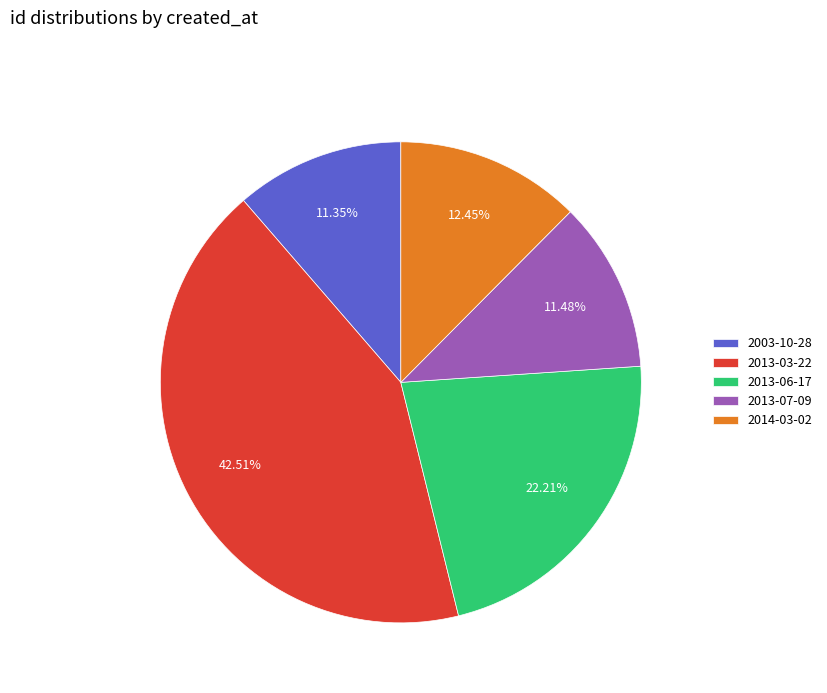

Combined, what portion of the pie is 2003-10-28 and 2013-03-22?

53.9%